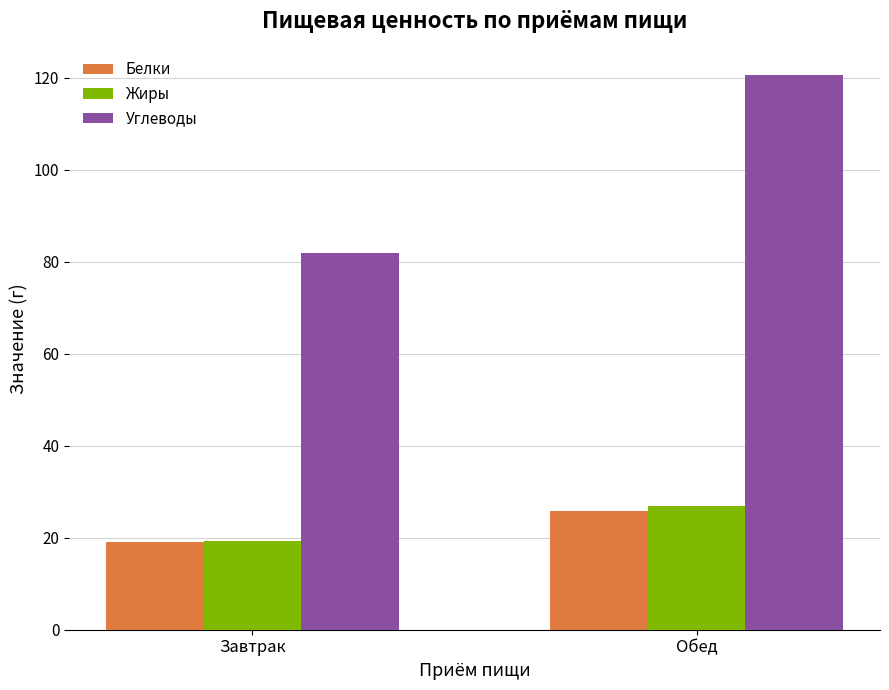

What is the difference between the highest and lowest values at Завтрак?

62.9